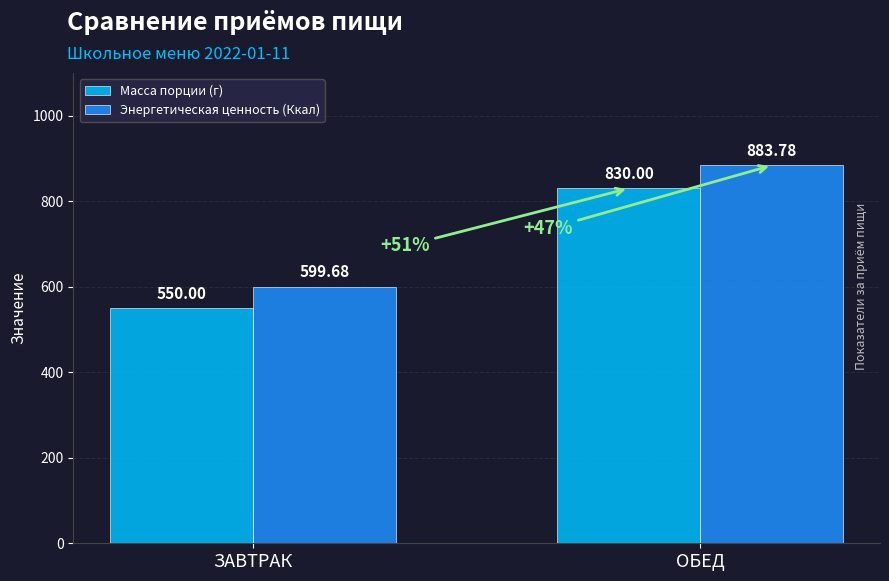

Reading right to left, list all the values displayed in this chart.

Масса порции (г): 830.0	550.0
Энергетическая ценность (Ккал): 883.8	599.7